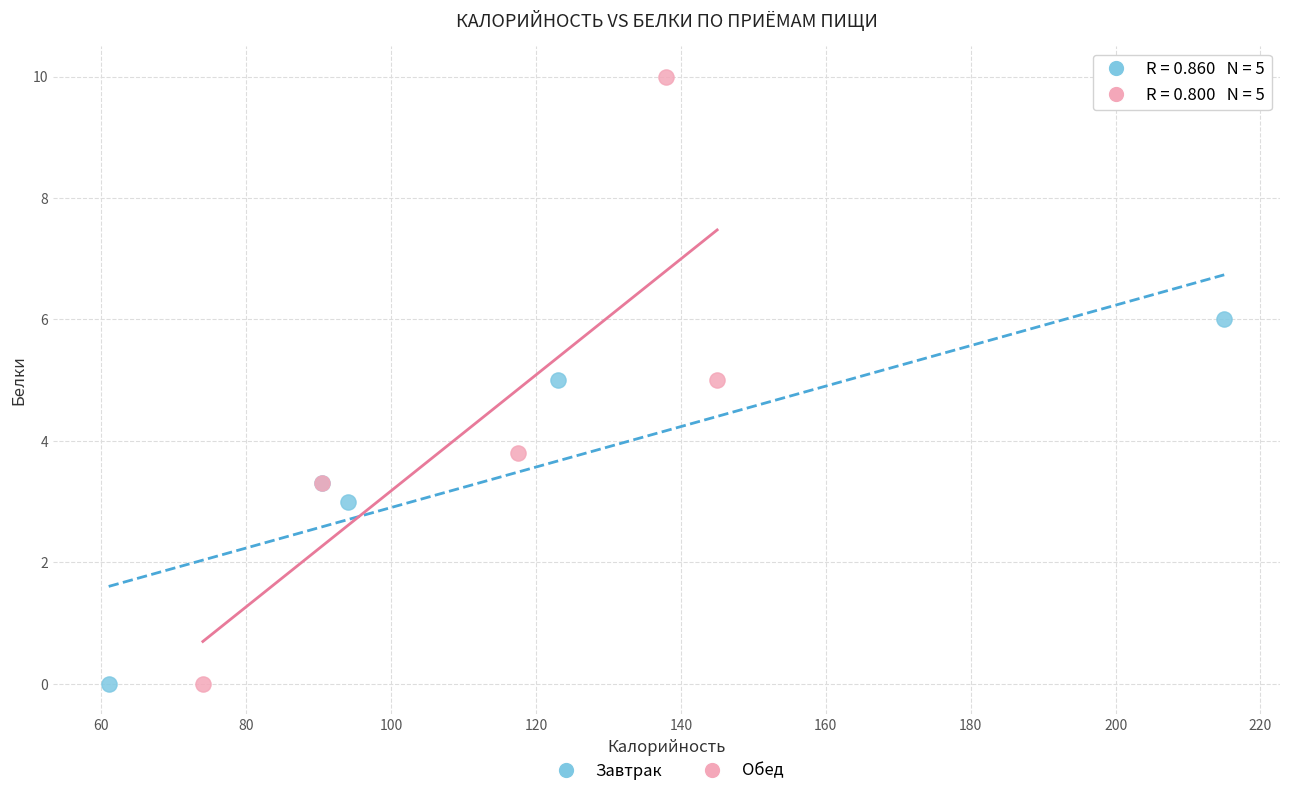

Which series has the widest spread of Y values?

Обед